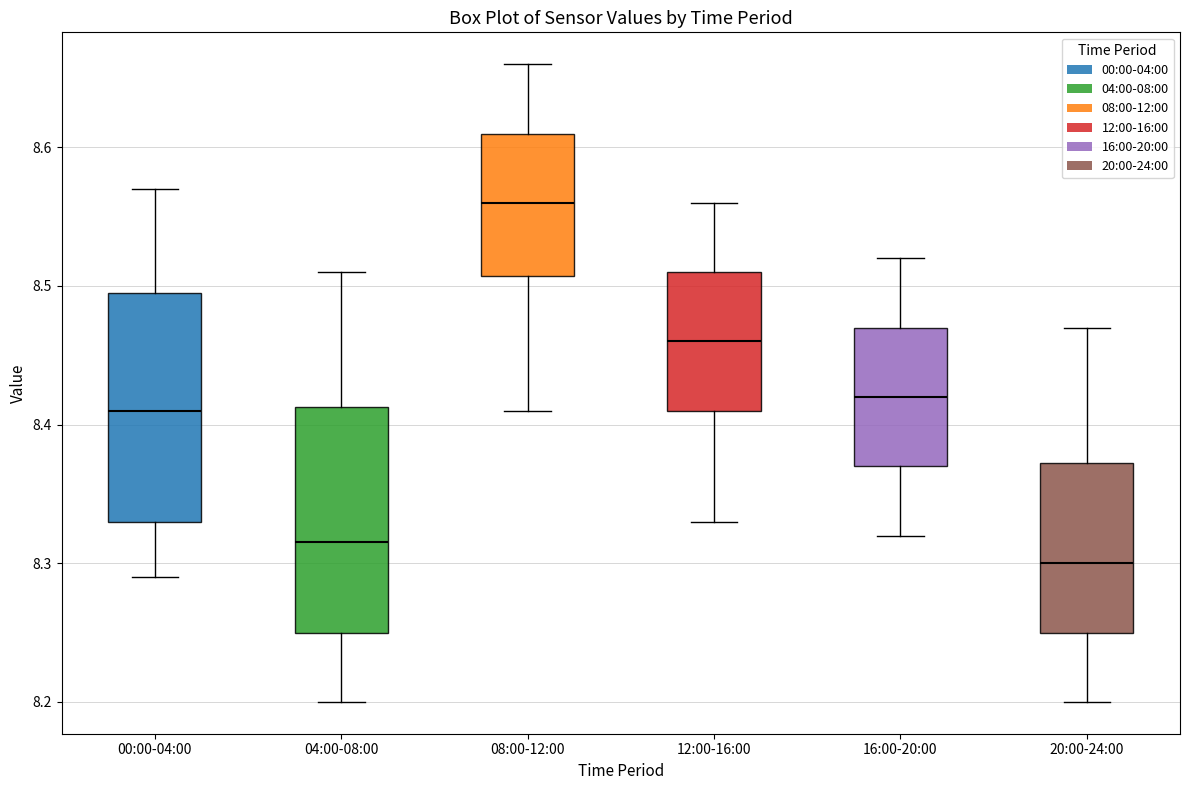

Which box has the highest median line?

08:00-12:00